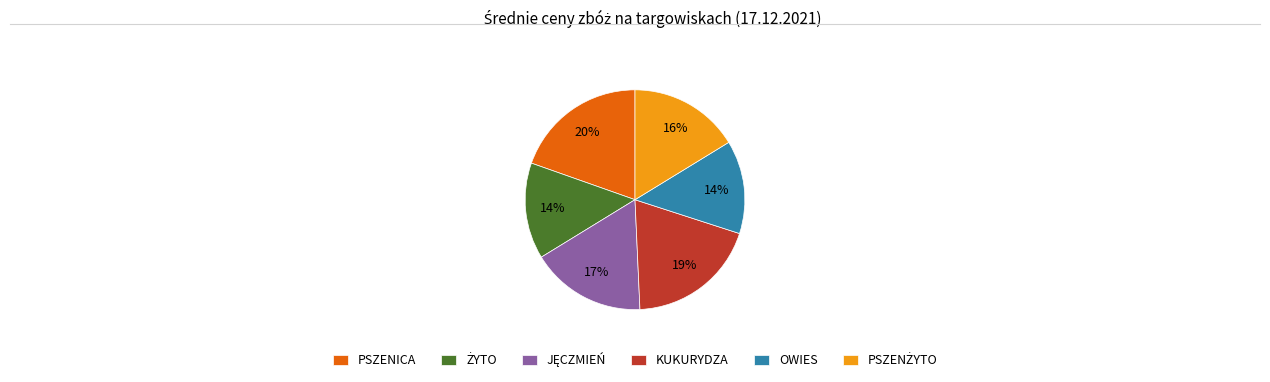

True or false: OWIES accounts for 14% of the total.

True